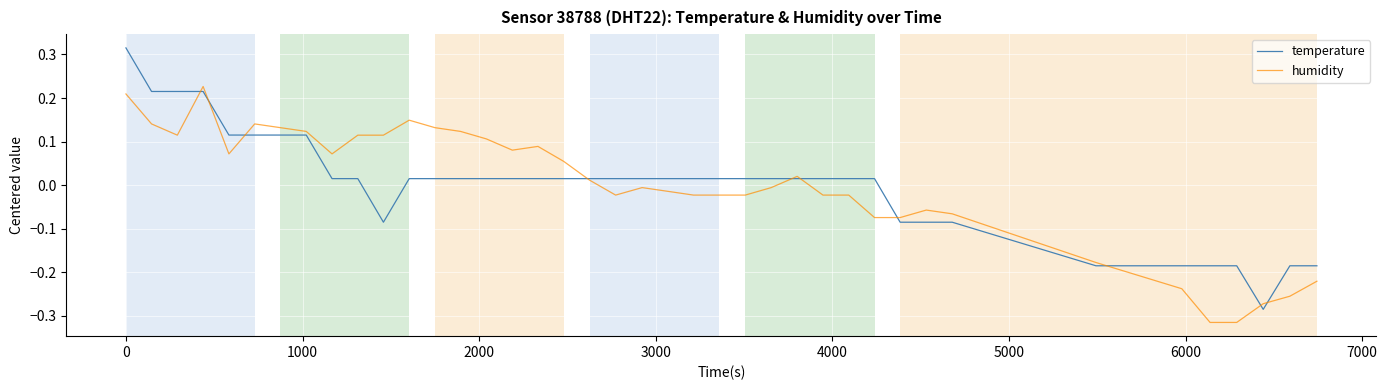

Which series ends up on top after the final intersection of humidity and temperature?

temperature